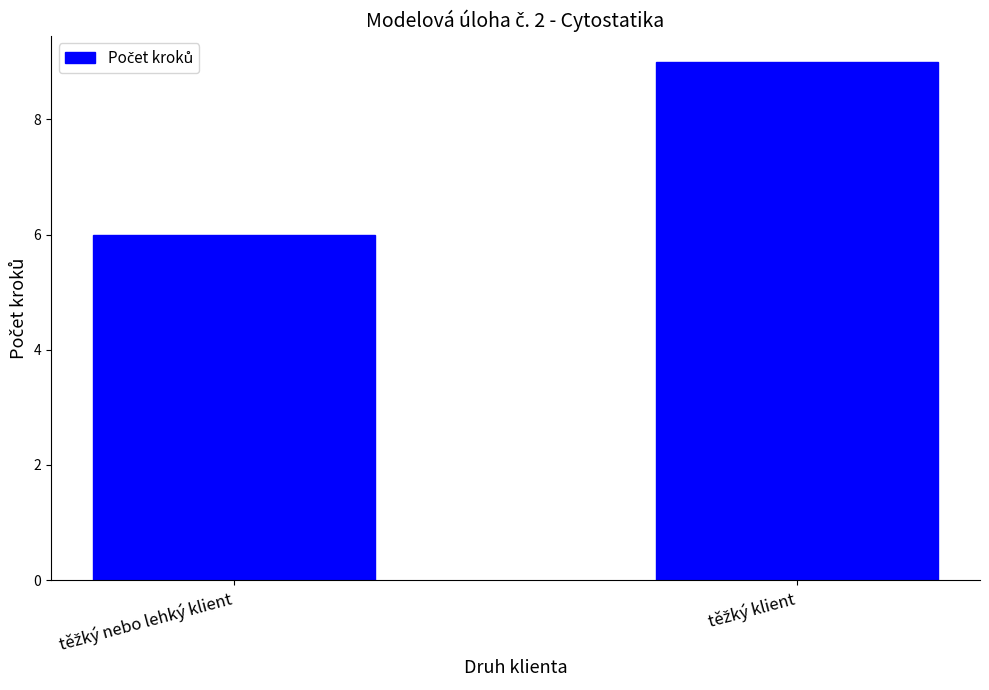

Reading left to right, extract all data points from this chart.

6	9